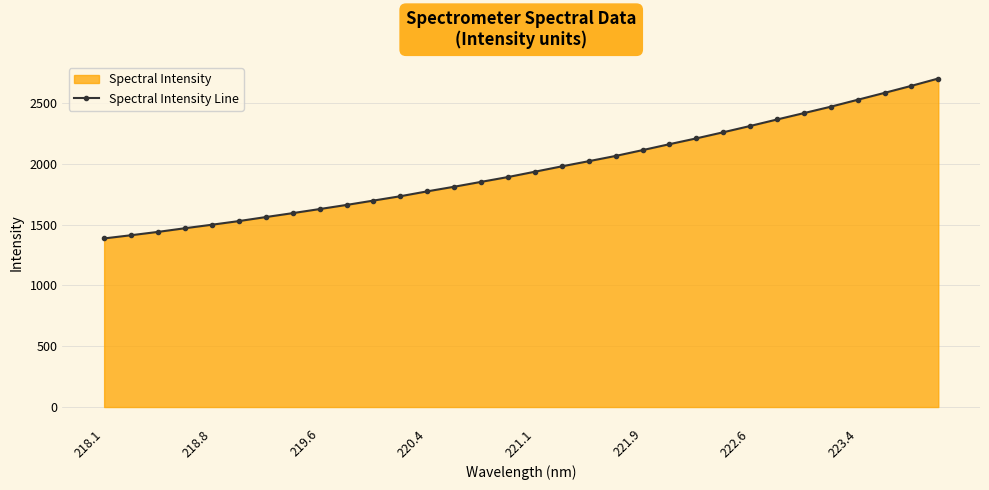

How many series are shown in this chart?

1